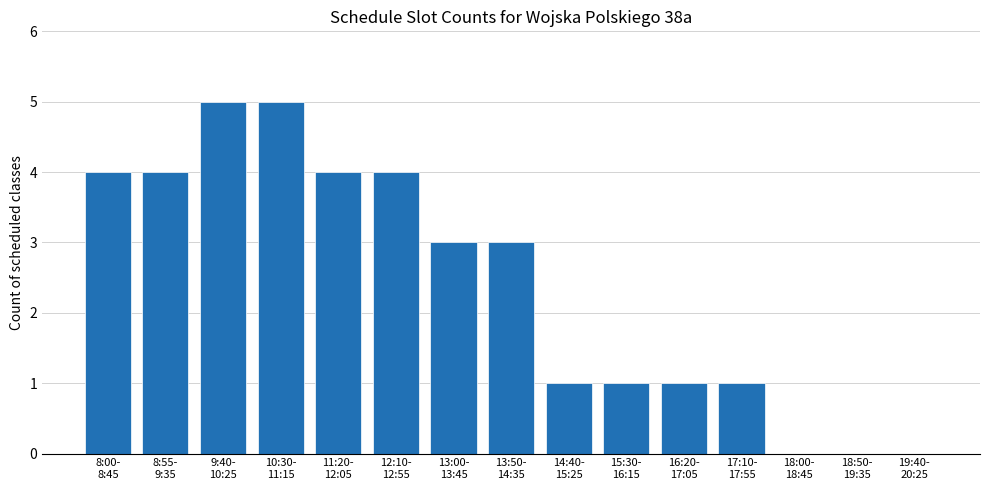

What is the sum of all values?

36